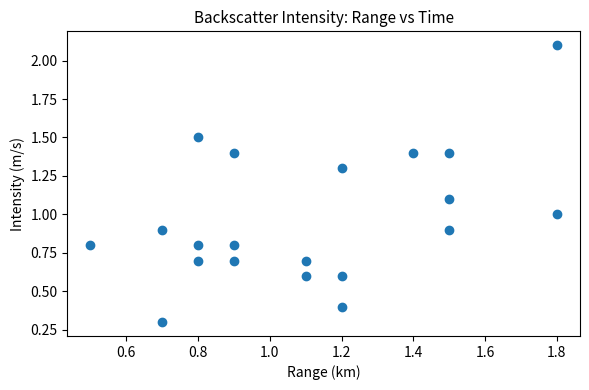

What is the range of X values (max minus min)?

1.3